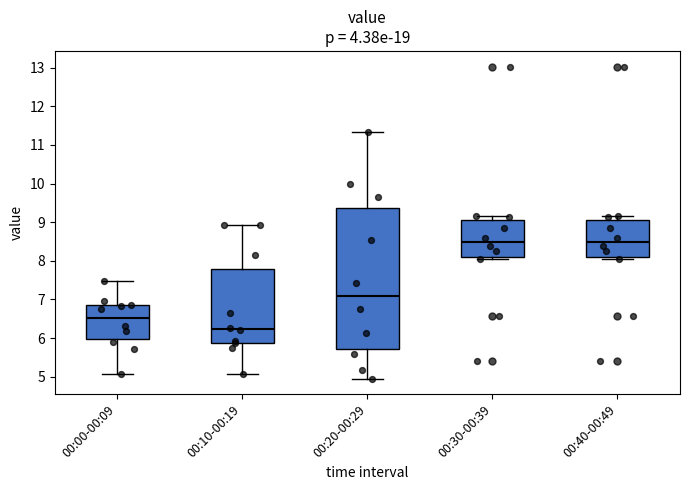

Reading left to right, transcribe this box plot: for each box, give where its median line is, the range the box spans, and where its two whiskers end, as read against the y-axis. The values are not printed on the chart, so give them approximately, as read against the axis.

00:00-00:09: median 6.5, box 6.0 to 6.8, whiskers 5.1 to 7.5
00:10-00:19: median 6.2, box 5.9 to 7.8, whiskers 5.1 to 8.9
00:20-00:29: median 7.1, box 5.7 to 9.4, whiskers 5.0 to 11.3
00:30-00:39: median 8.5, box 8.1 to 9.1, whiskers 8.1 (just below the box's lower edge) to 9.2
00:40-00:49: median 8.5, box 8.1 to 9.1, whiskers 8.1 (just below the box's lower edge) to 9.2